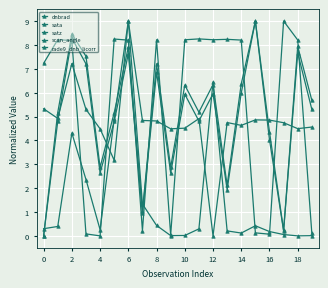

How many values in the sata series are below 8?

8